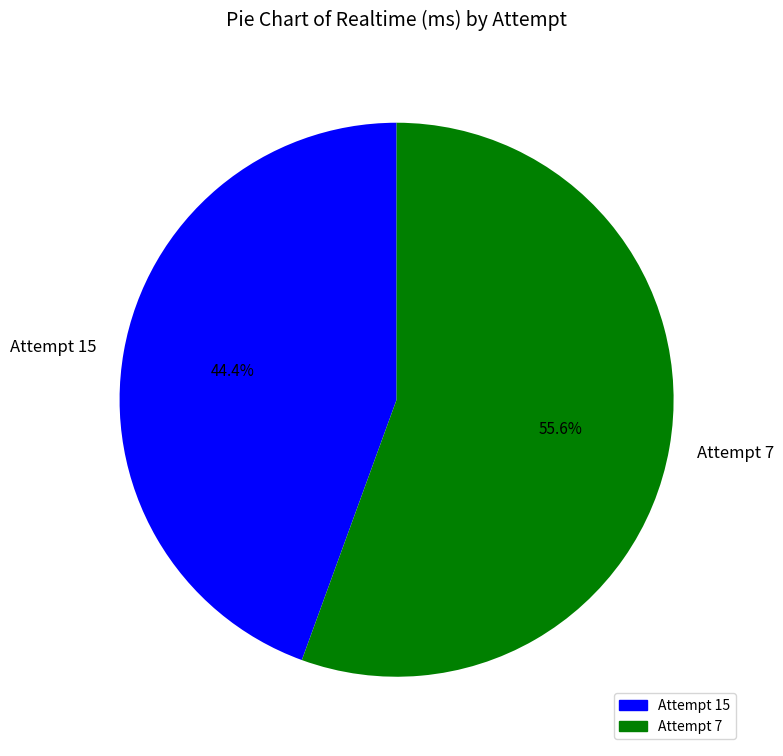

How many slices are in this pie chart?

2